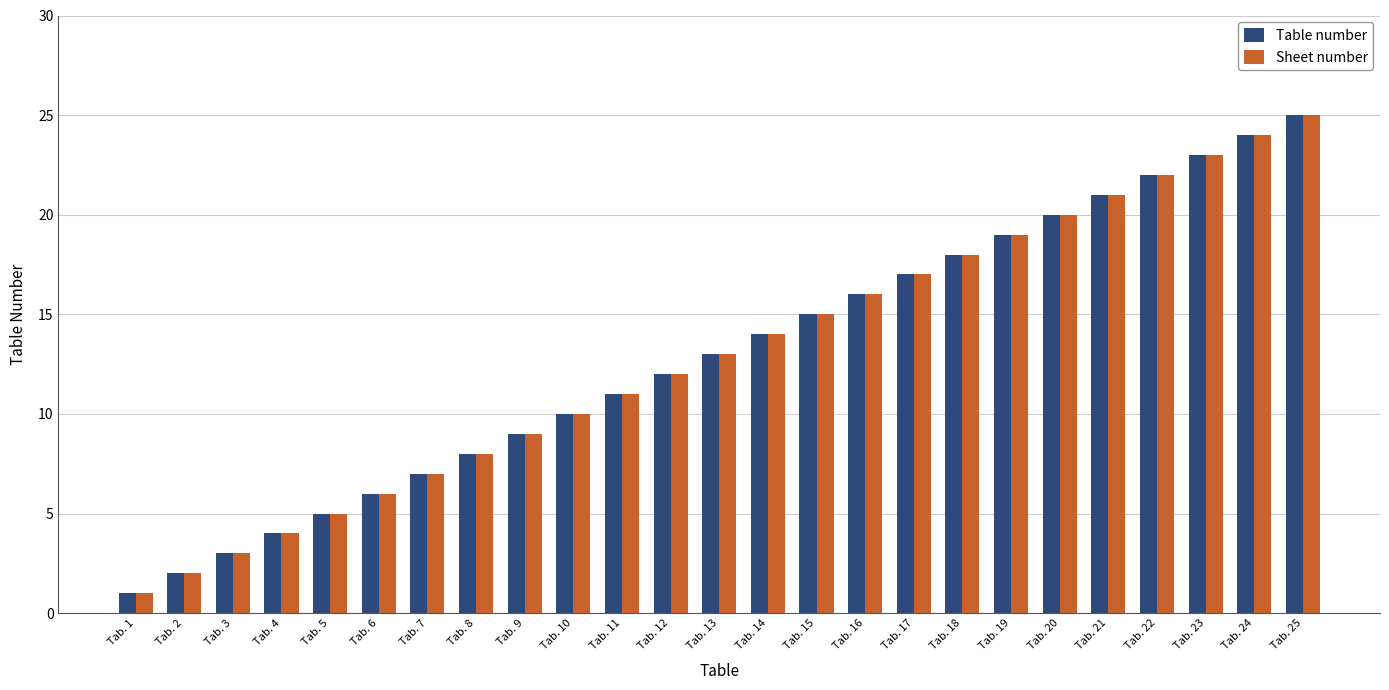

What is the greatest value displayed?

25